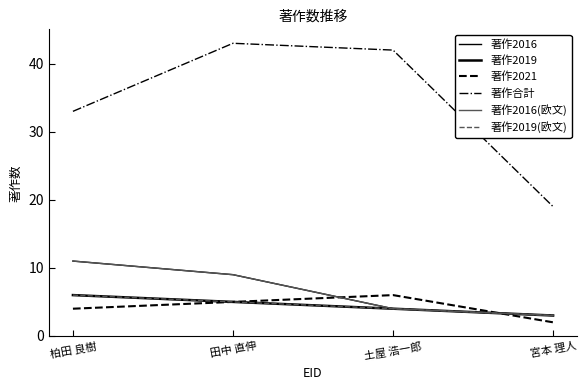

What value does the 著作2016 series have at 宮本 理人?

3